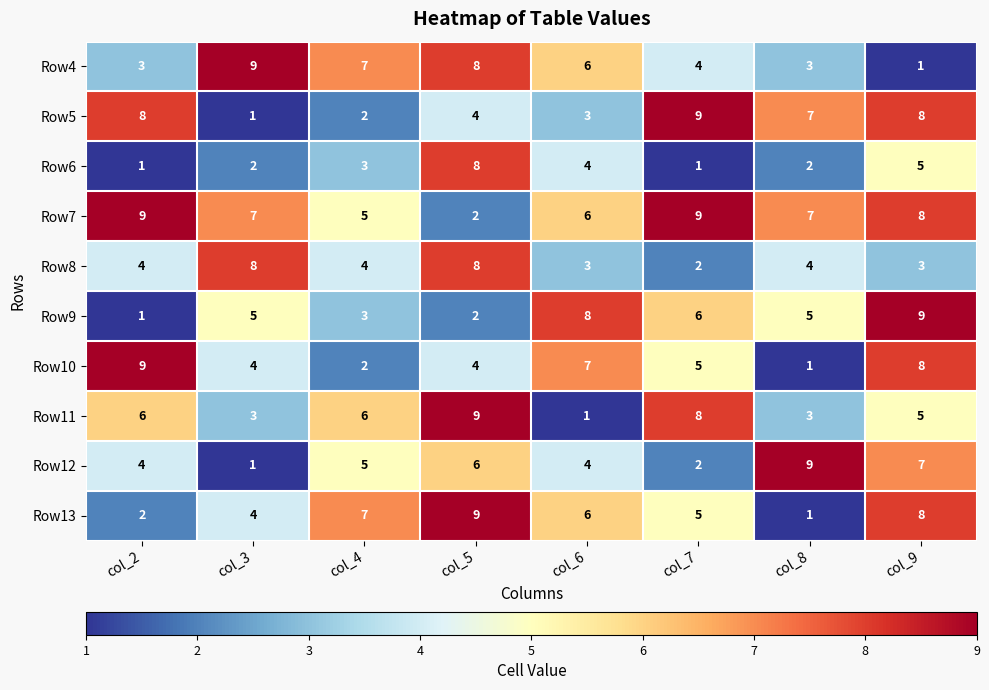

What is the average value of the Row10 series?

5